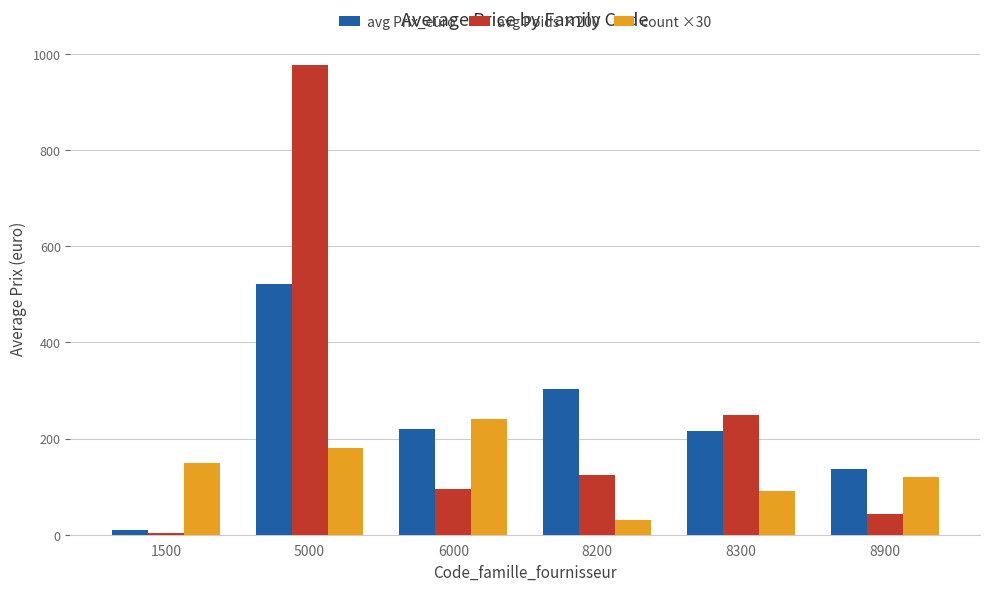

How many bars are there in total?

18